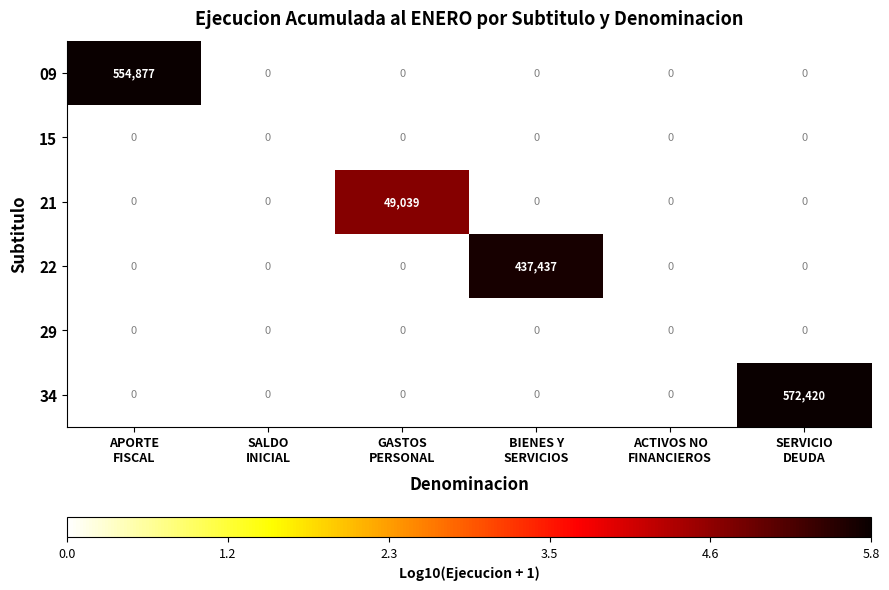

What is the maximum value shown in the chart?

572420